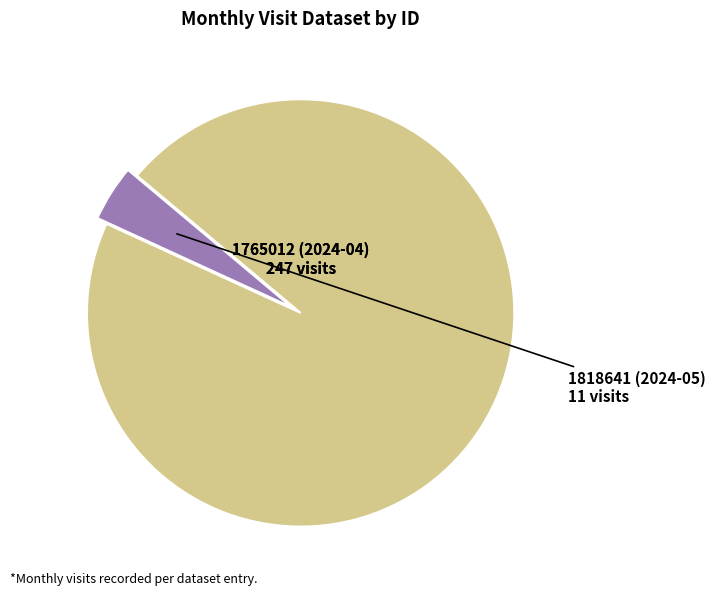

Is there any slice that represents more than half of the pie?

Yes